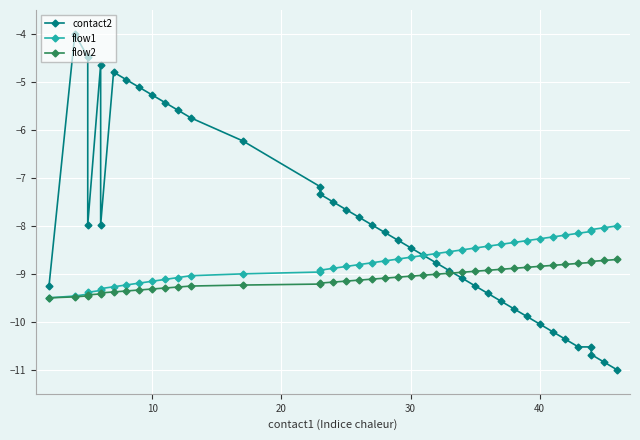

How many lines are shown in the chart?

3